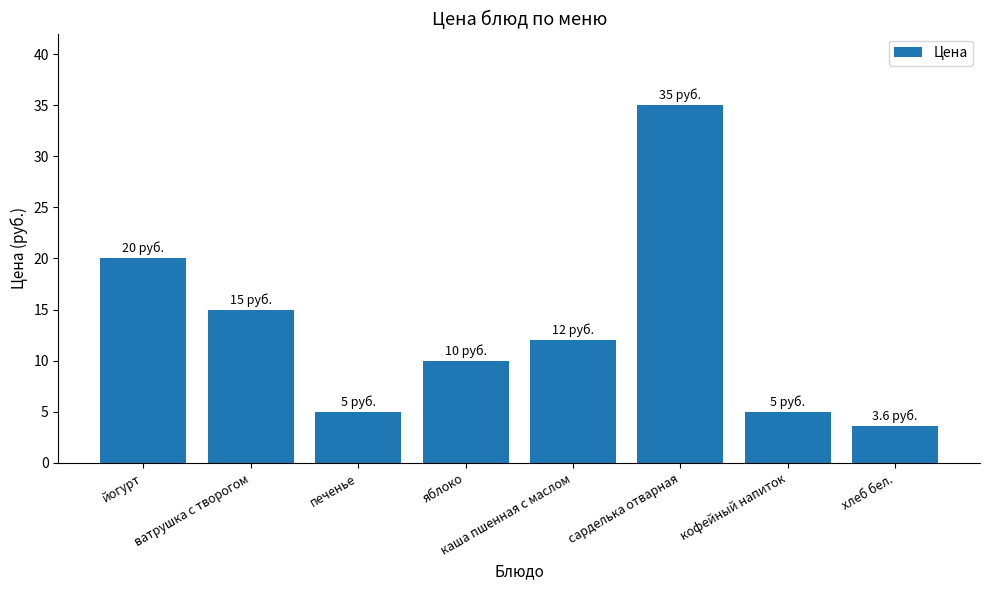

What is the average value?

13.2